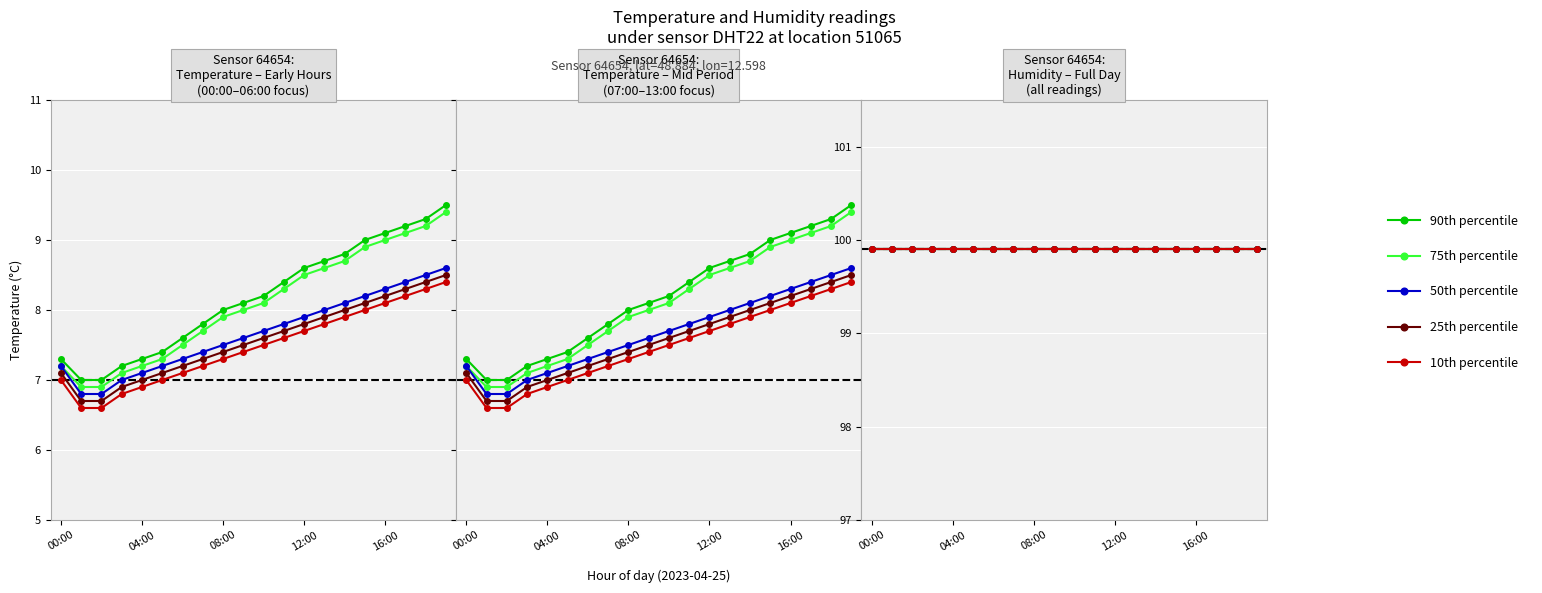

Rank the series at 16:00 from highest to lowest value.

90th percentile, 75th percentile, 50th percentile, 25th percentile, 10th percentile